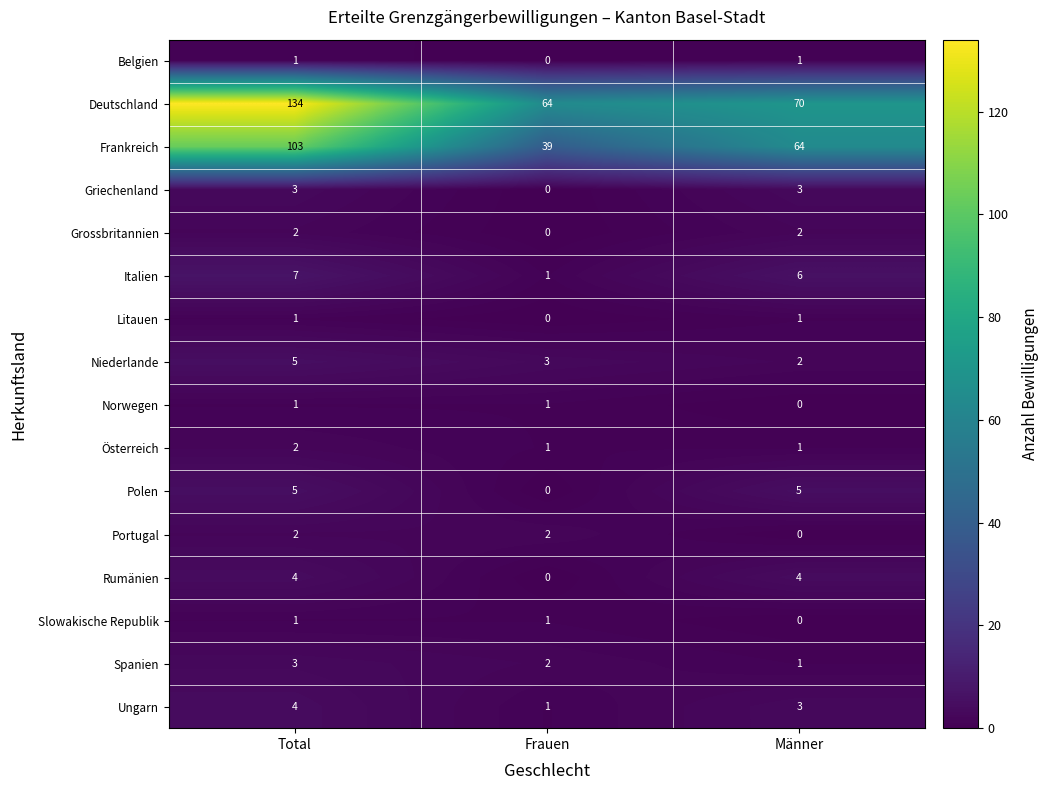

What is the difference between the maximum and minimum values in the Frankreich series?

64